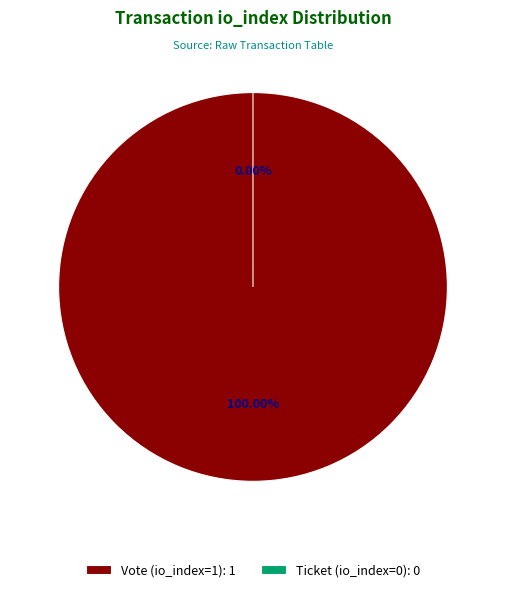

The Ticket (io_index=0) slice represents 13% of the pie. True or false?

False